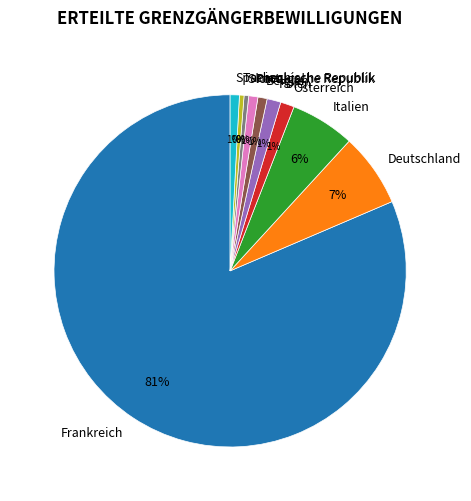

To the nearest percent, what percentage of the pie is Italien?

6%